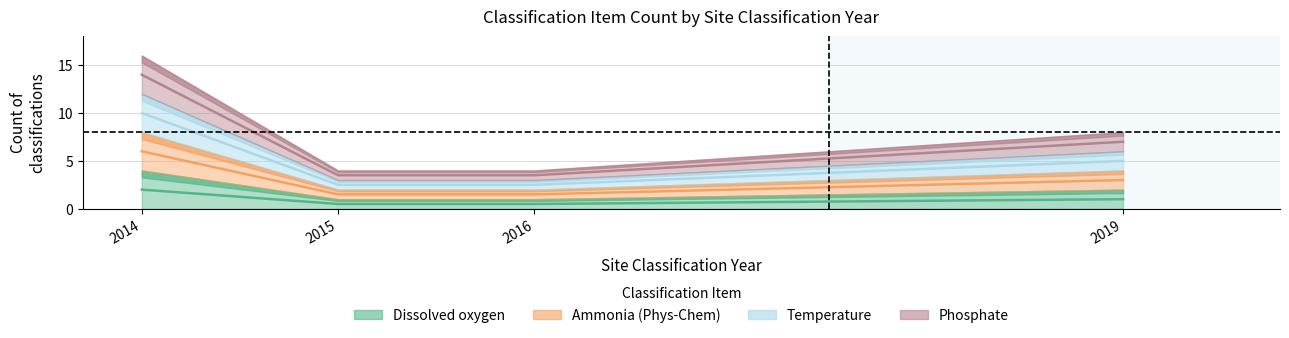

Which label corresponds to the largest value in the chart?

2014